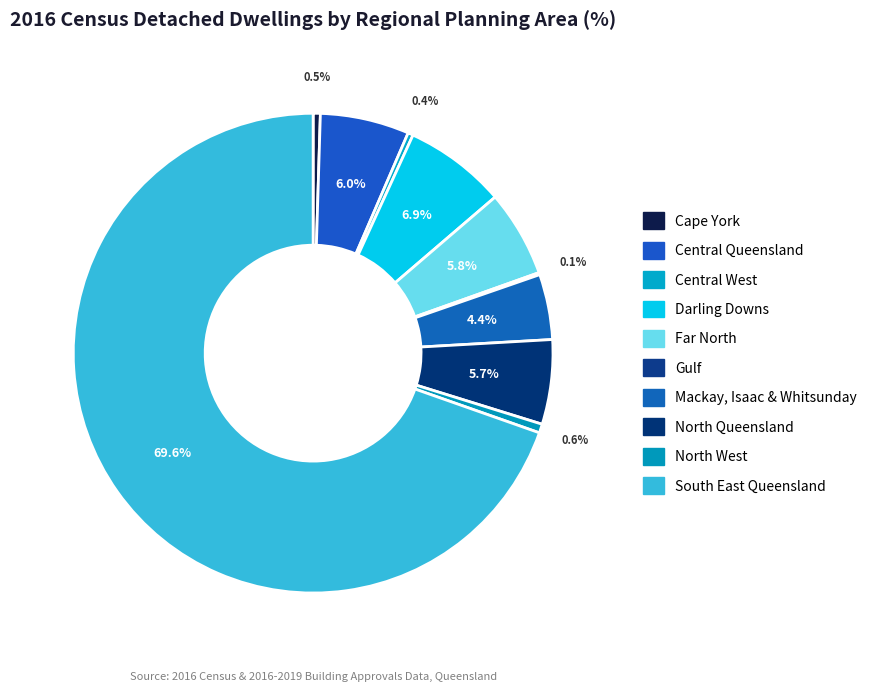

How many slices are in this pie chart?

10